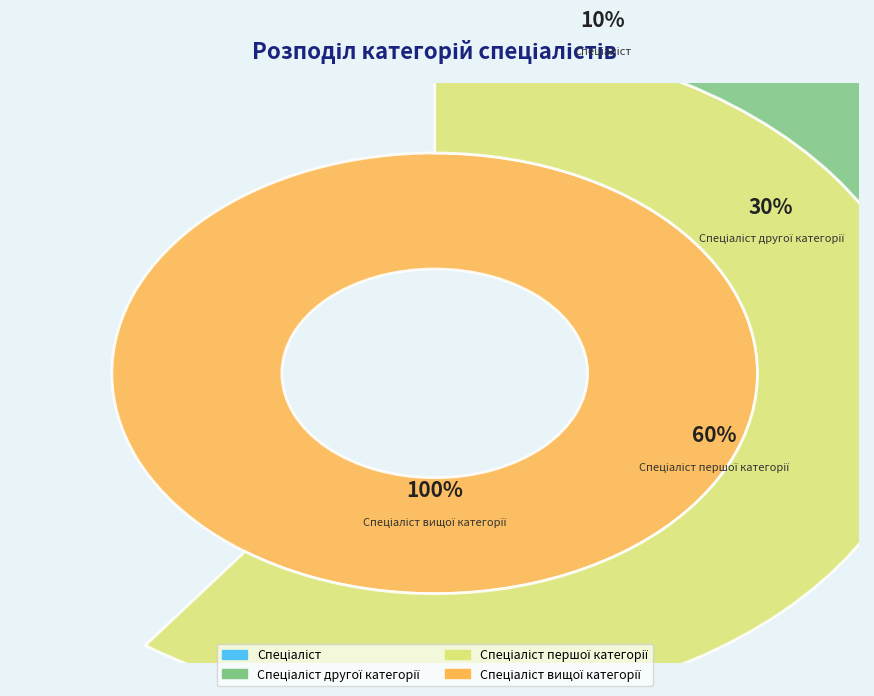

How many slices are in this pie chart?

4